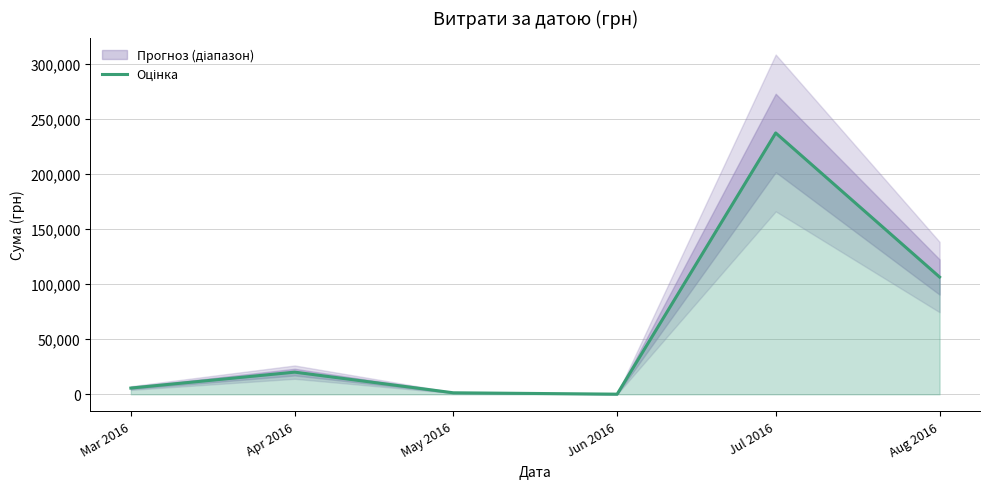

At which label is the value closest to 118672?

Aug 2016